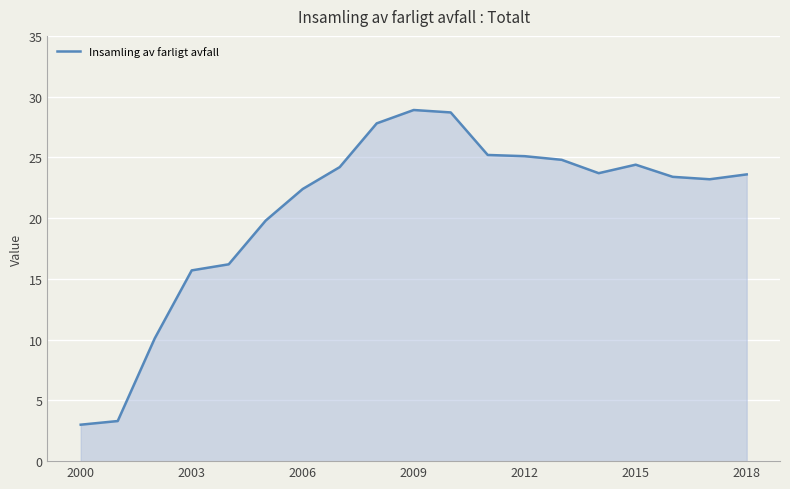

What is the smallest value displayed?

3.0